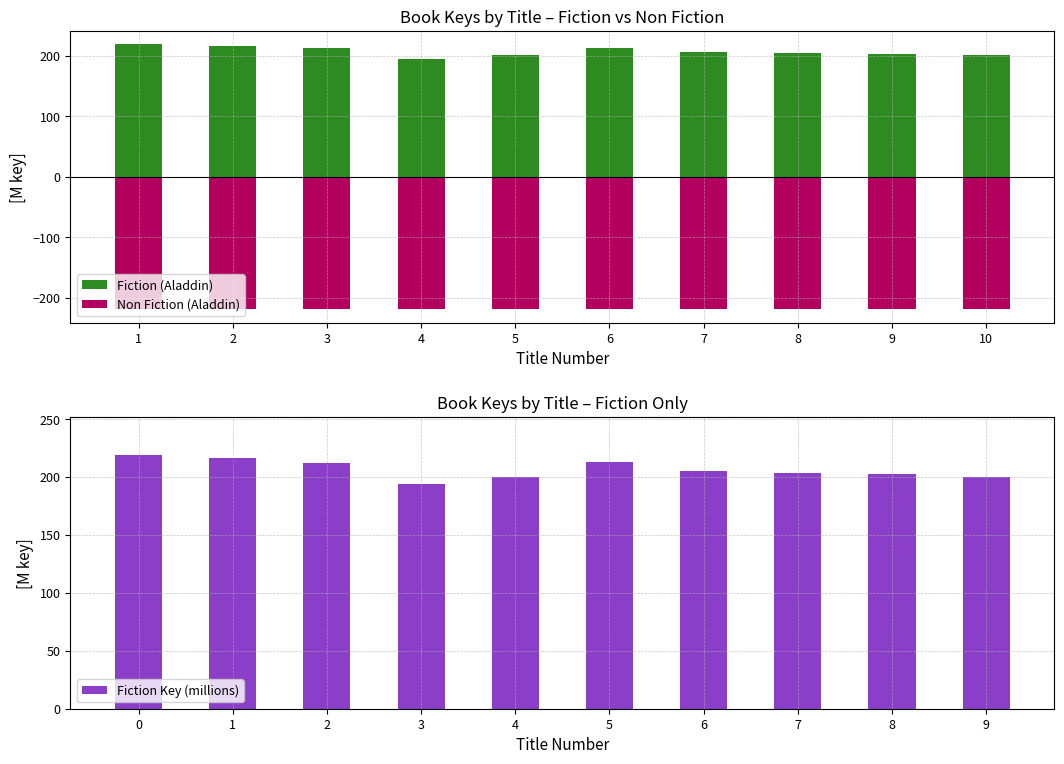

Does the chart contain any negative values?

Yes